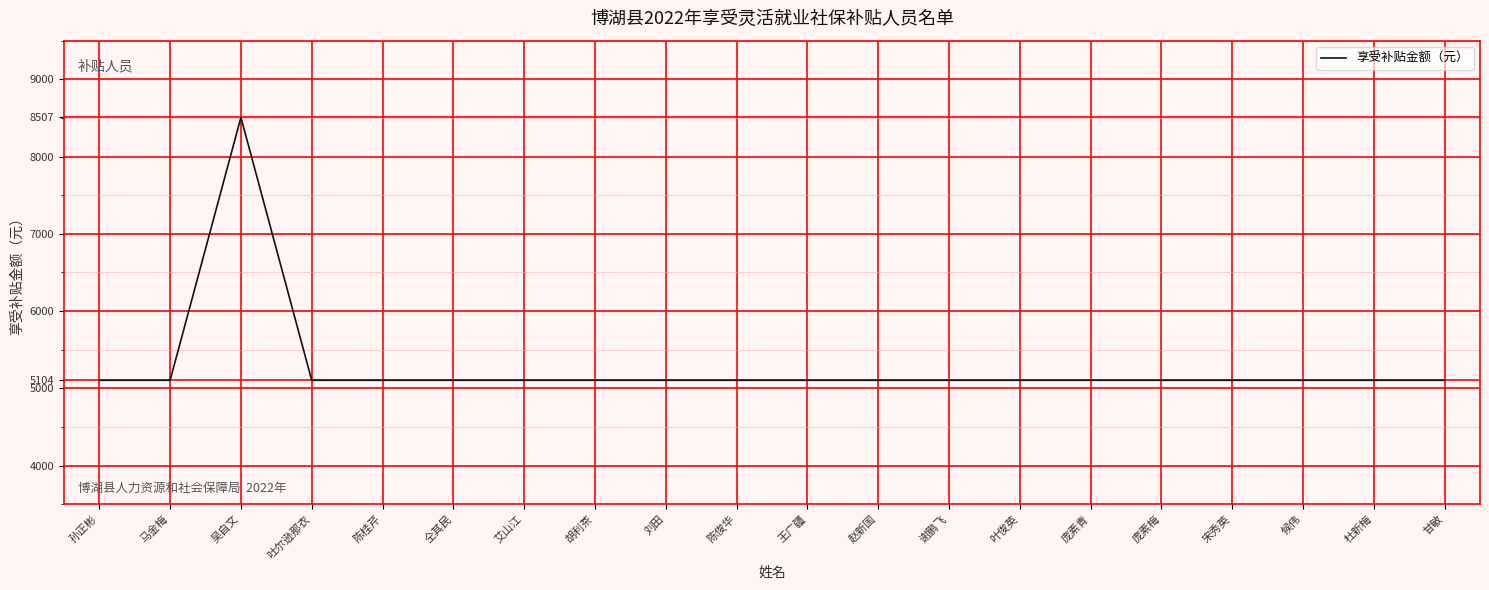

How many lines are shown in the chart?

1